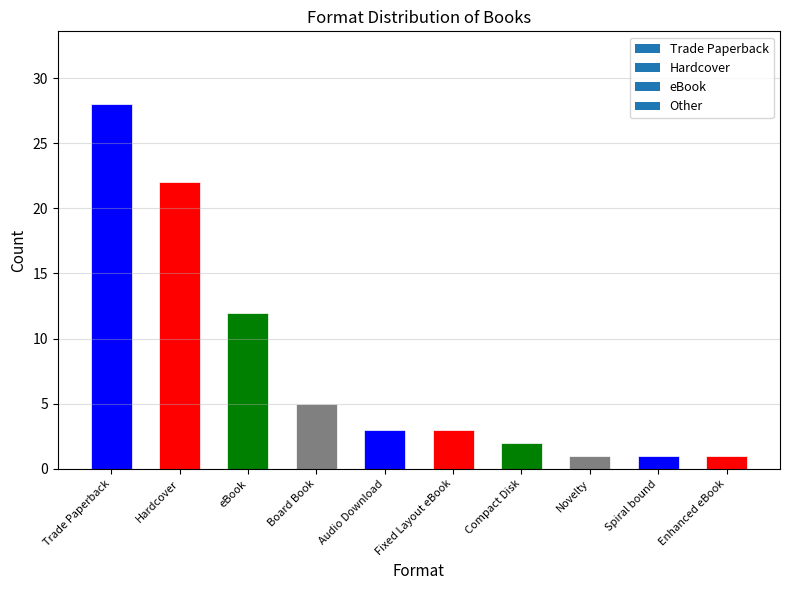

The chart shows a value of 9 at Hardcover. True or false?

False